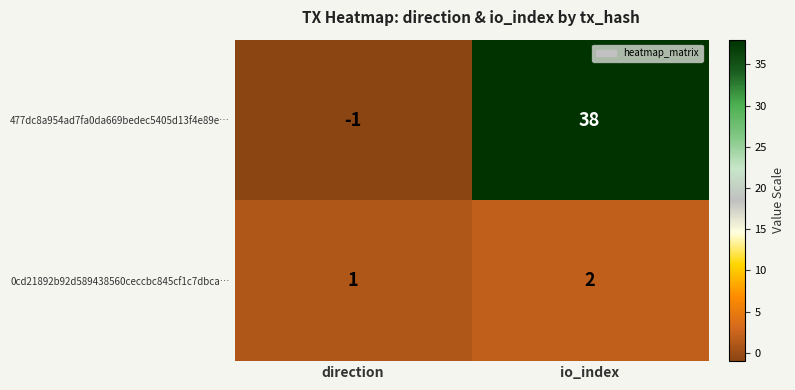

Which series changed the most between direction and io_index?

477dc8a954ad7fa0da669bedec5405d13f4e89e…